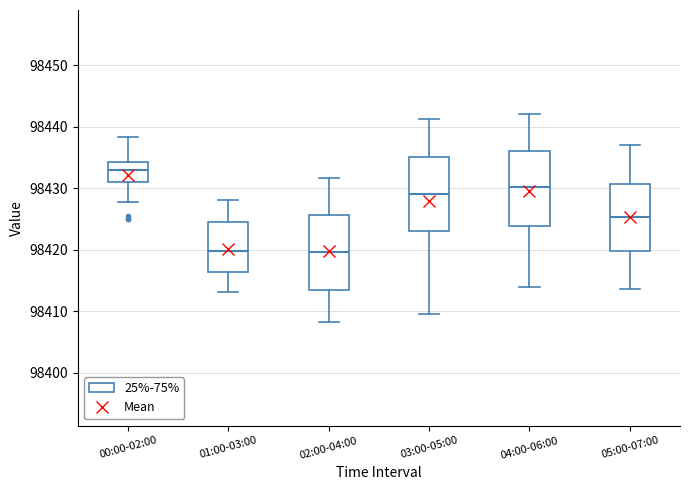

Where is the upper edge of the box for 05:00-07:00 on the y-axis? The values are not printed on the chart, so give them approximately, as read against the axis.

98431